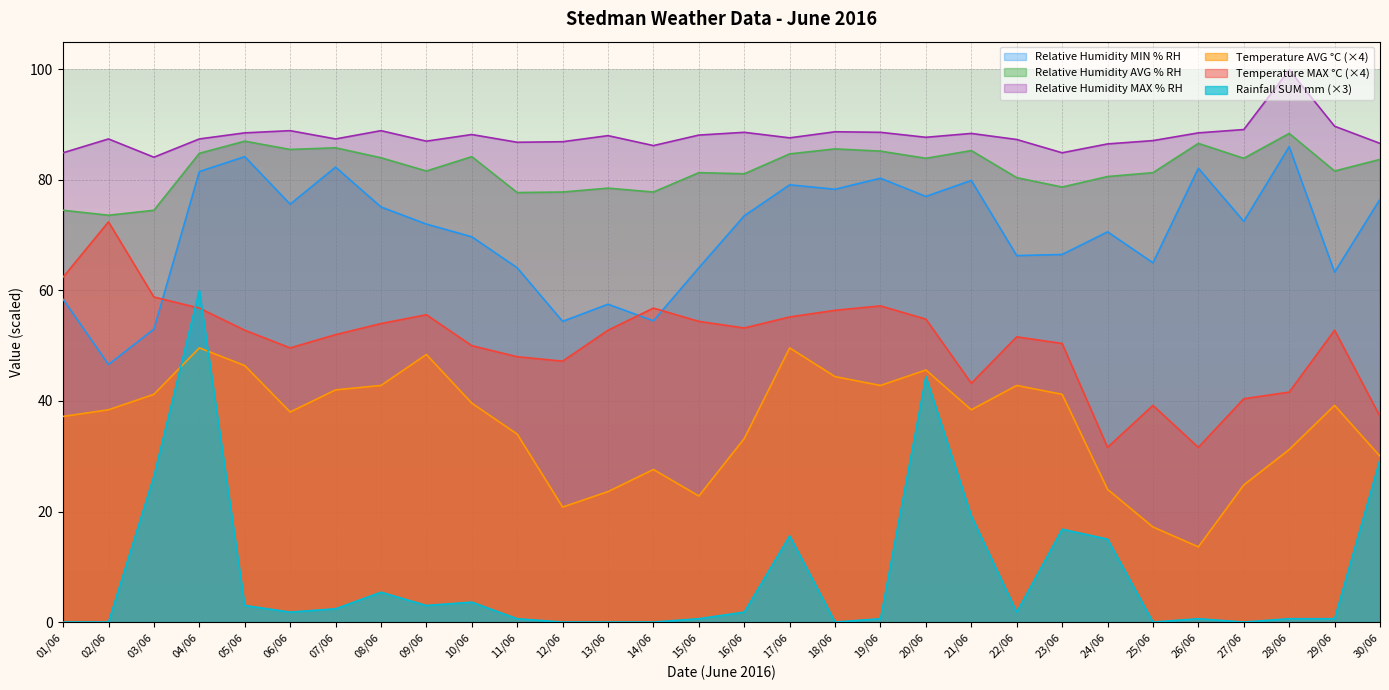

What is the approximate value of Relative Humidity MIN % RH at 27/06?

72.5